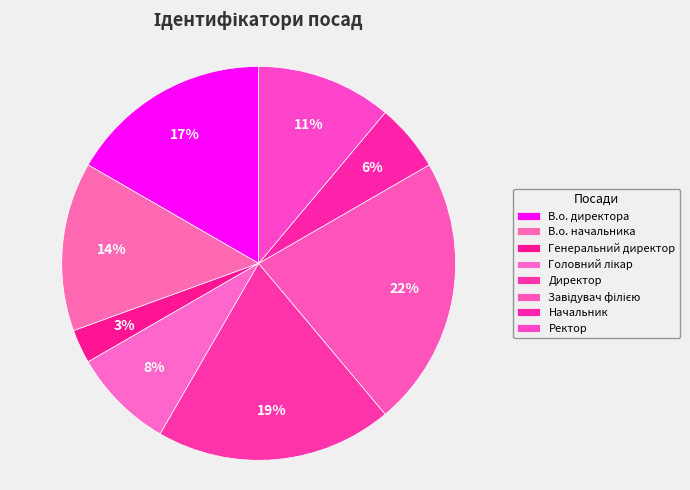

Approximately how many times larger is the value at В.о. начальника compared to Директор?

0.7